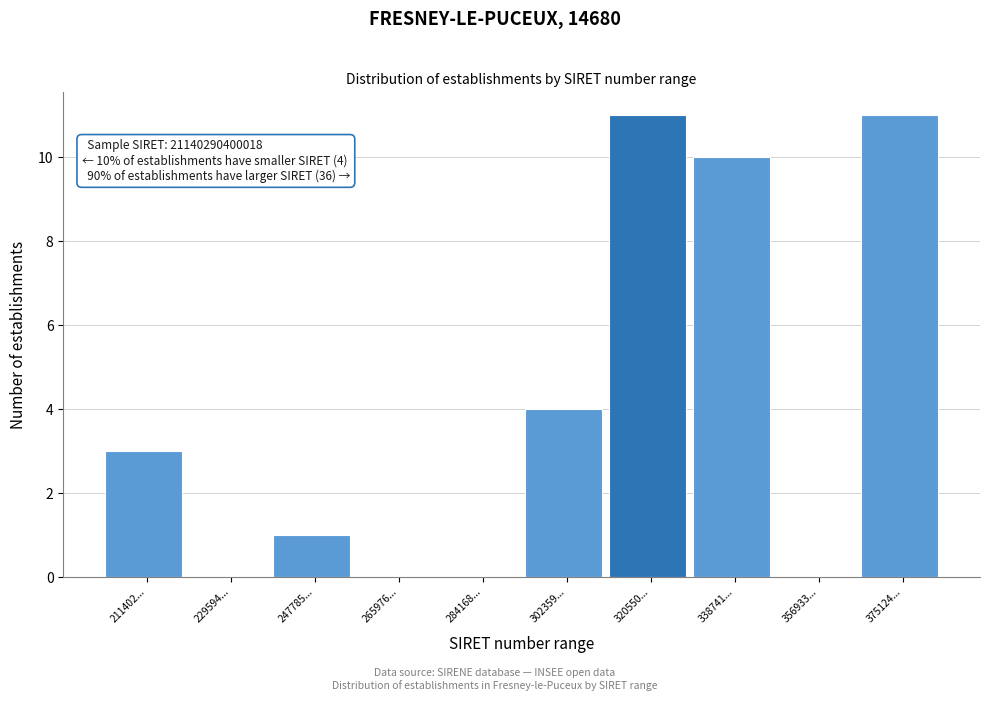

Reading right to left, extract all data points from this chart.

375124...=11	356933...=0	338741...=10	320550...=11	302359...=4	284168...=0	265976...=0	247785...=1	229594...=0	211402...=3